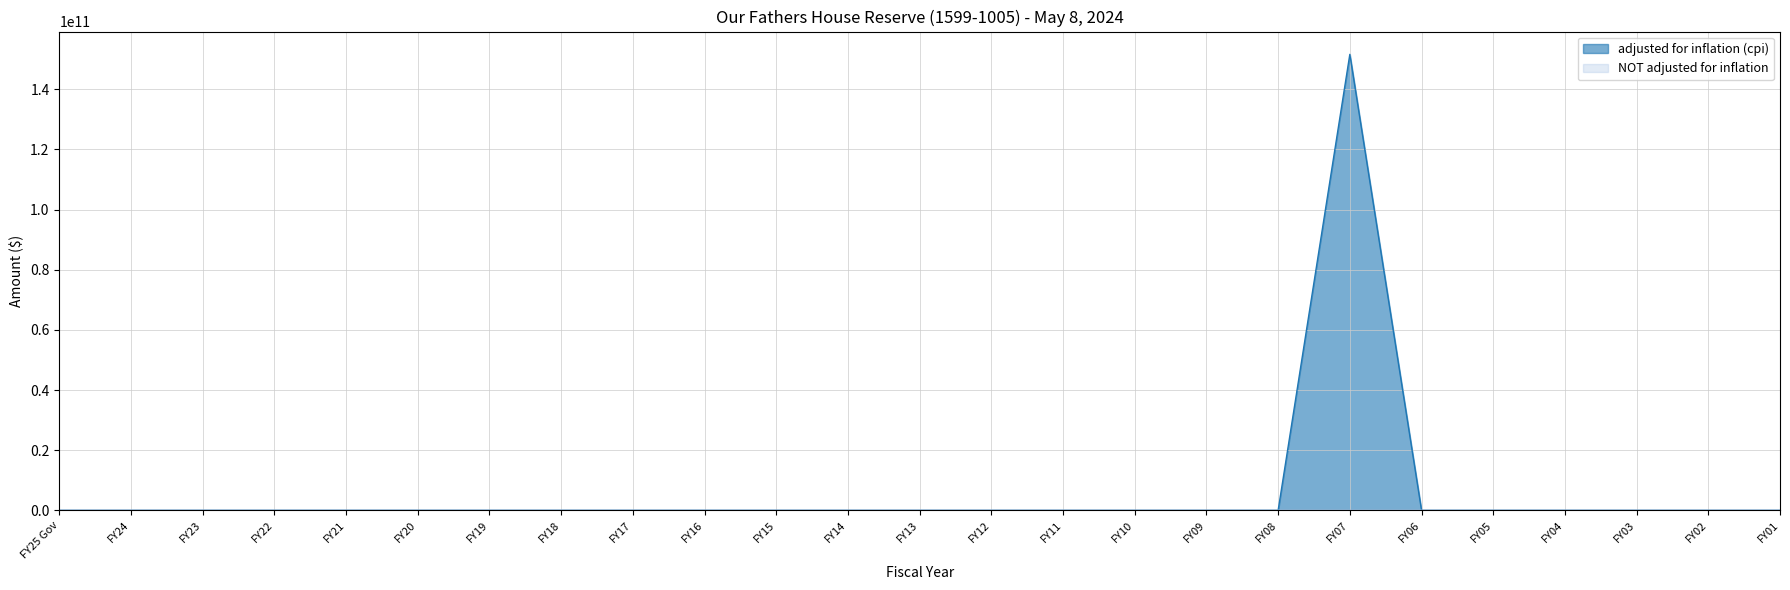

What are all the series names shown in the legend?

adjusted for inflation (cpi), NOT adjusted for inflation